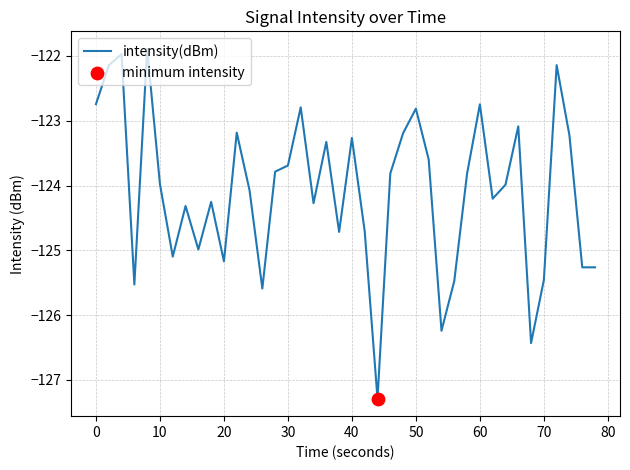

What is the maximum value shown in the chart?

-121.9